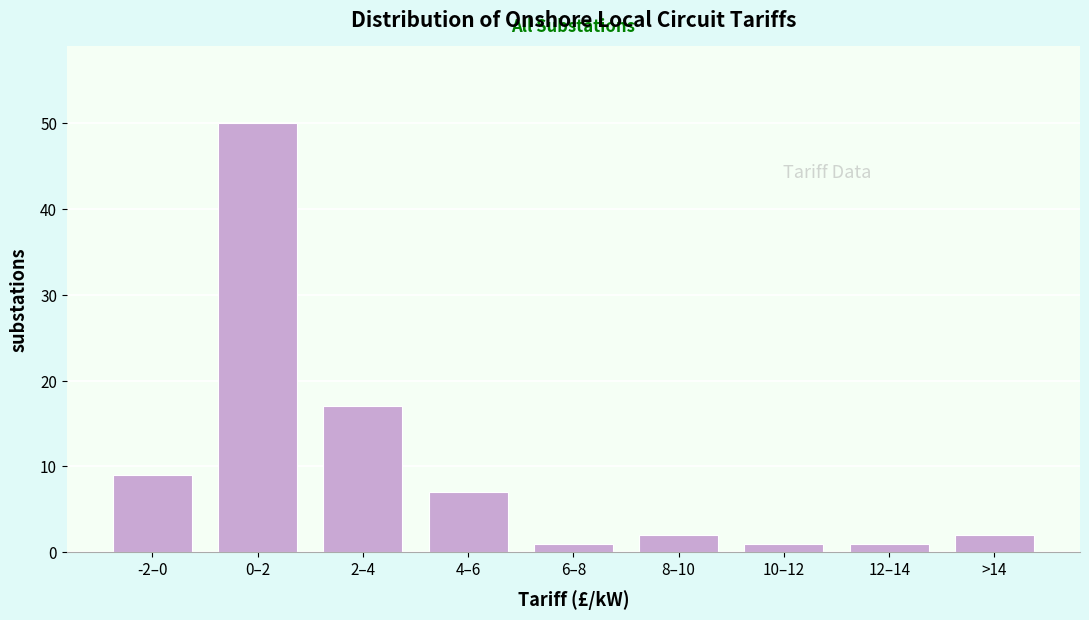

Reading left to right, extract all data points from this chart.

9	50	17	7	1	2	1	1	2